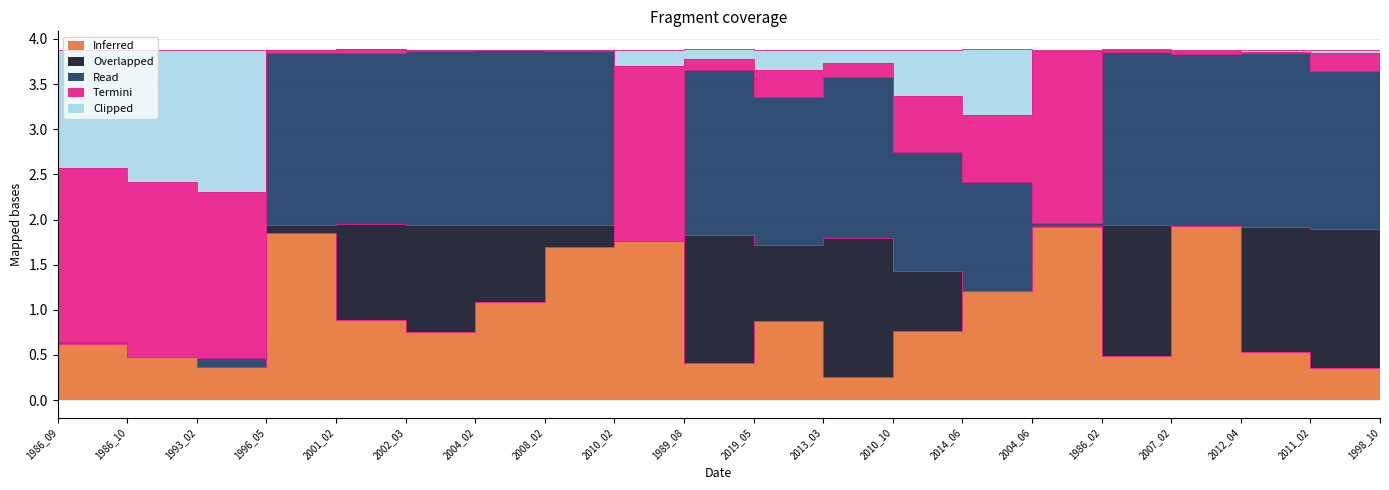

How many categories are shown in the chart?

20